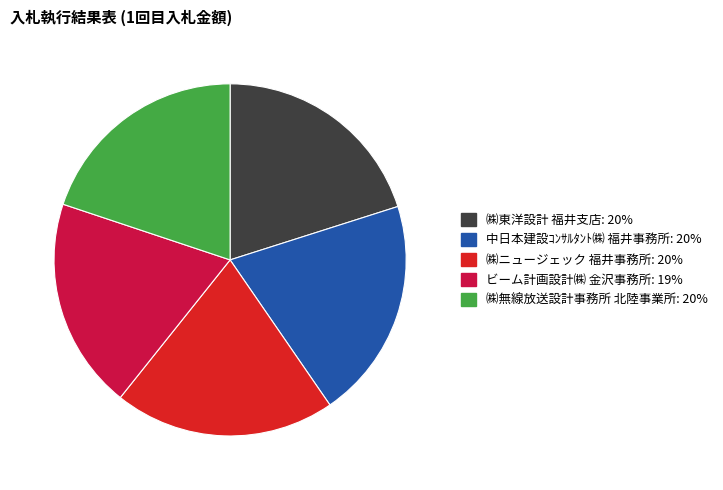

Do ビーム計画設計㈱ 金沢事務所 and ㈱無線放送設計事務所 北陸事業所 together represent more than half of the pie?

No